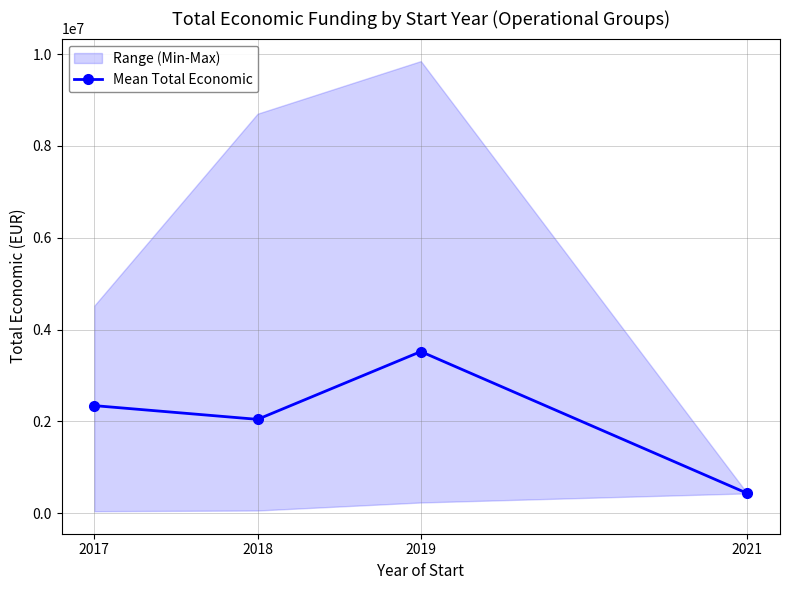

True or false: there are more than 0 points higher than both neighbors.

True